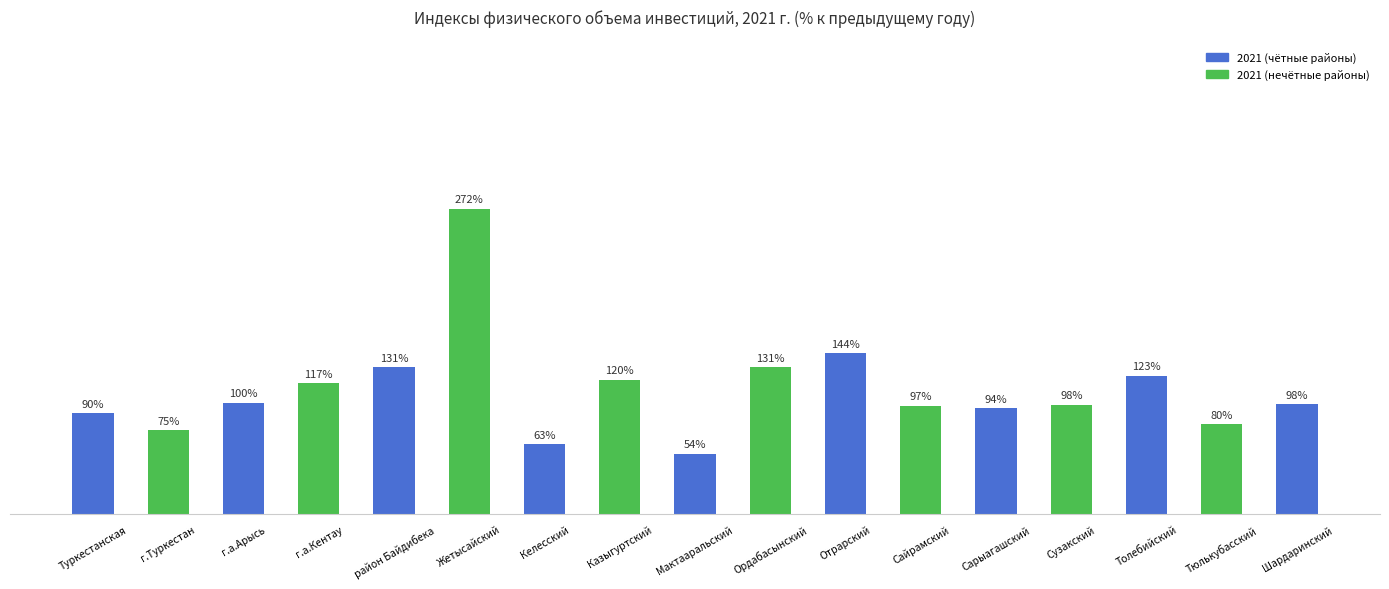

At which label is the value closest to 163?

Отрарский